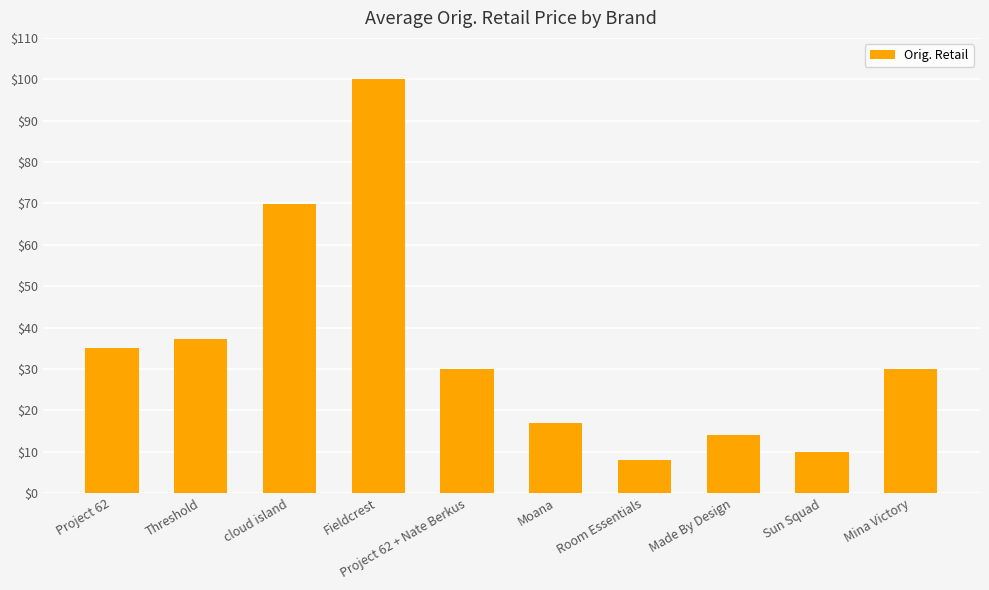

What is the smallest value displayed?

8.0